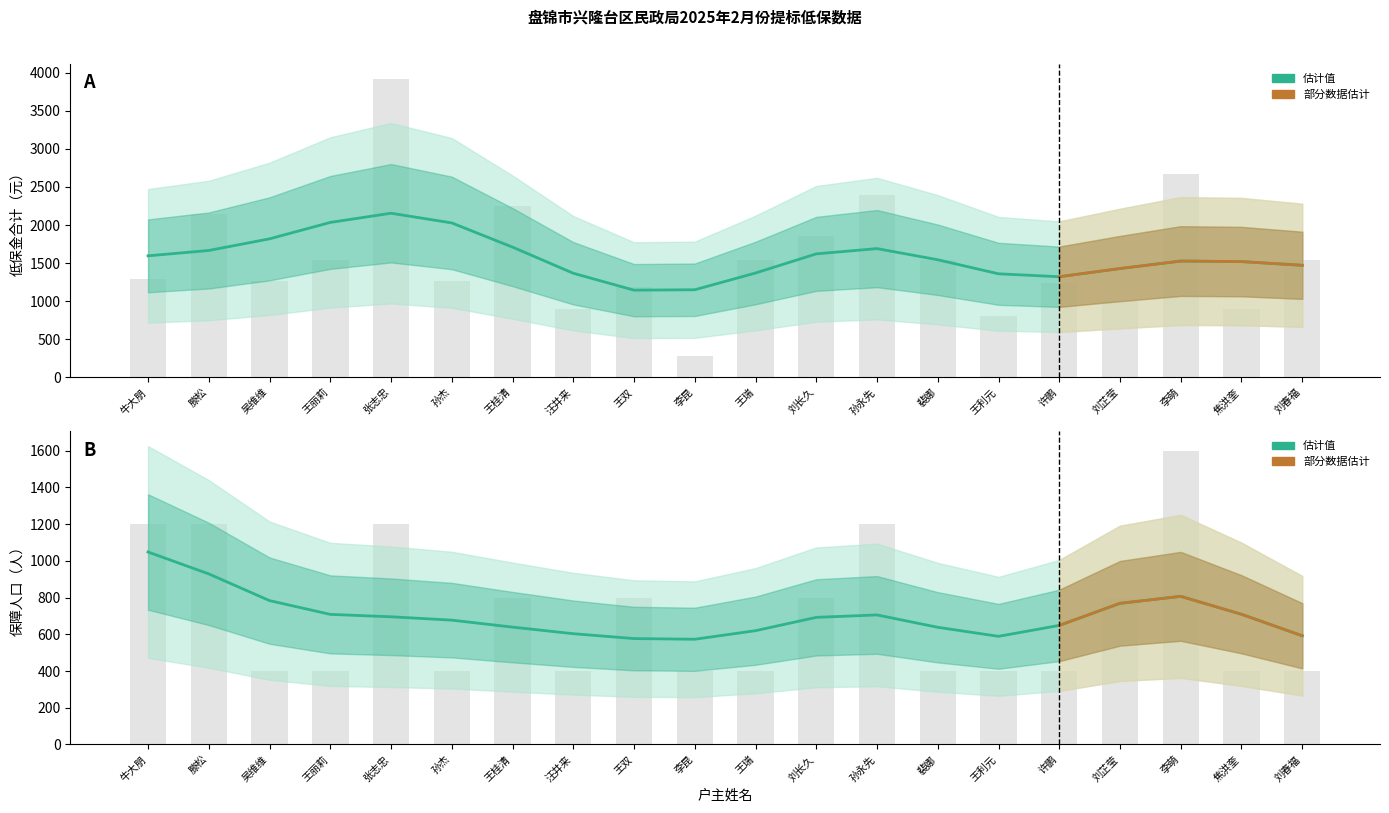

What position from the right is 孙杰?

15